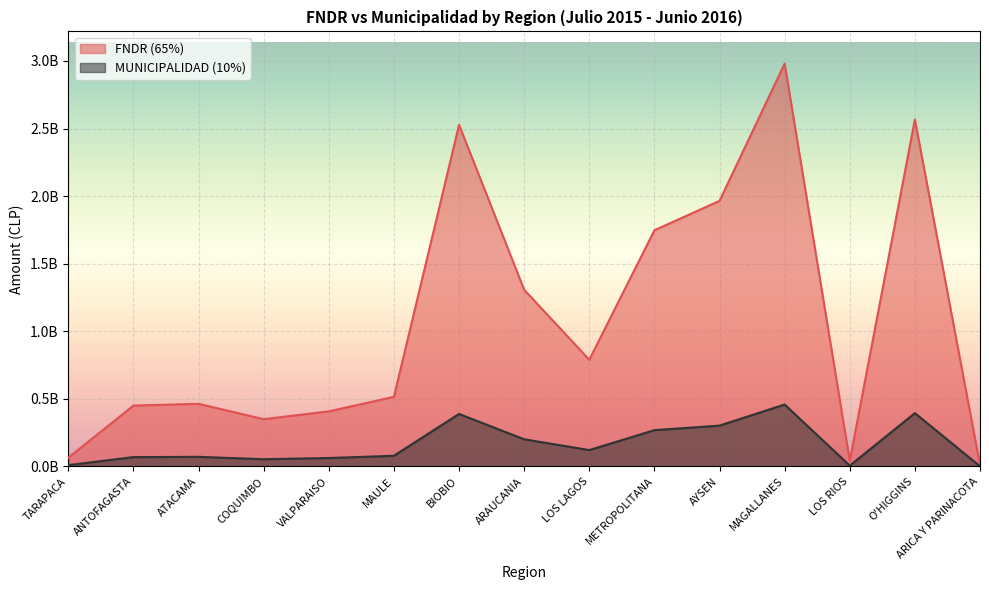

Rank the categories by FNDR (65%) value from lowest to highest.

ARICA Y PARINACOTA, LOS RIOS, TARAPACA, COQUIMBO, VALPARAISO, ANTOFAGASTA, ATACAMA, MAULE, LOS LAGOS, ARAUCANIA, METROPOLITANA, AYSEN, BIOBIO, O'HIGGINS, MAGALLANES